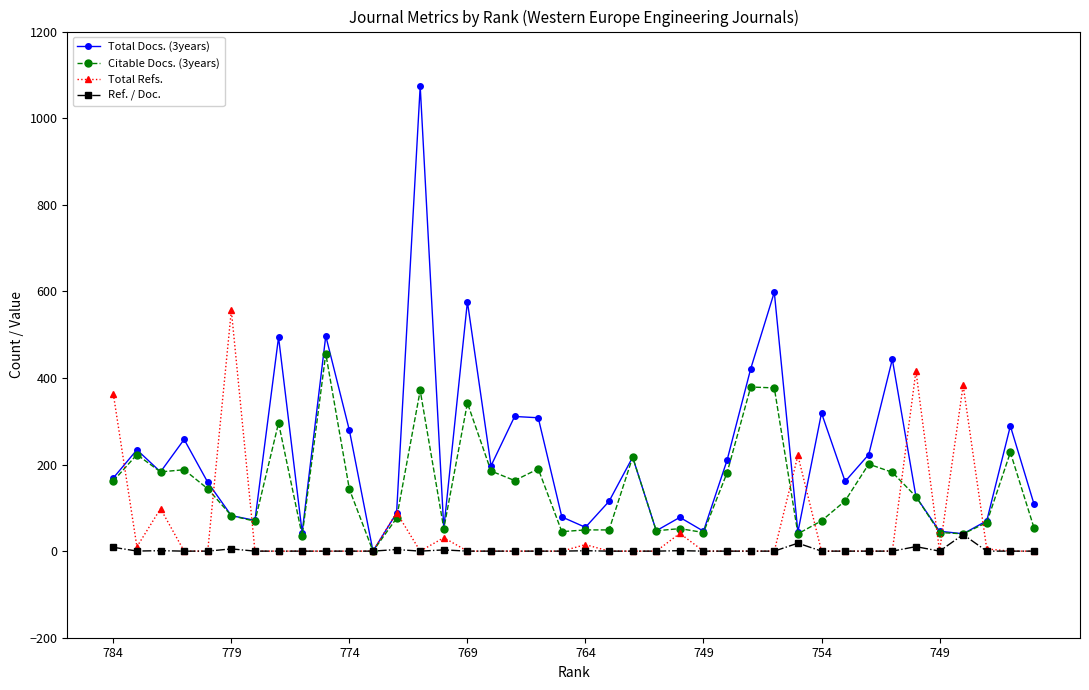

True or false: Ref. / Doc. has more than 0 interior local peaks.

True